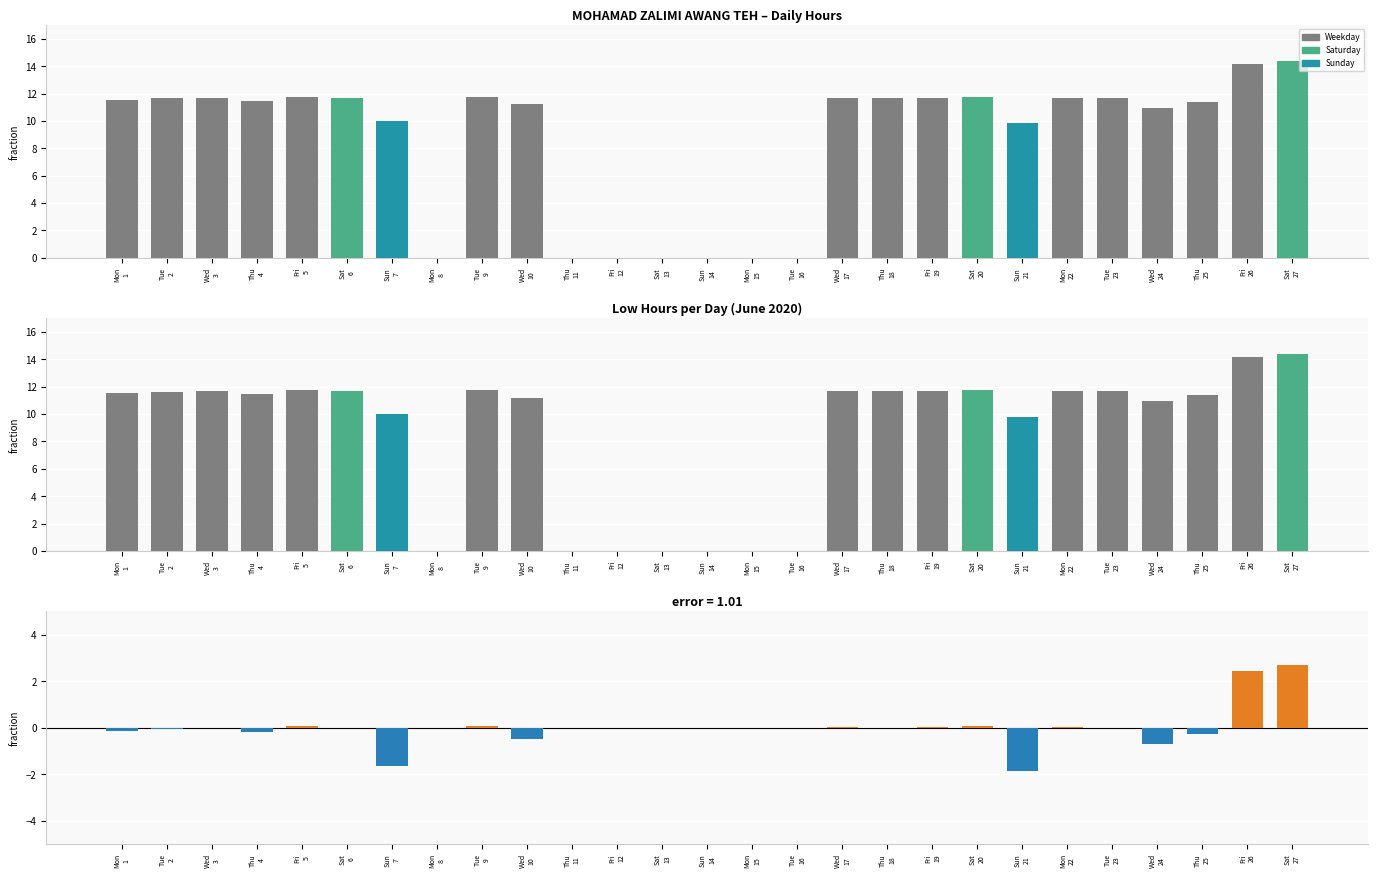

Reading left to right, extract all data points from this chart.

Low: Mon
1=11.6	Tue
2=11.7	Wed
3=11.7	Thu
4=11.5	Fri
5=11.8	Sat
6=11.7	Sun
7=10.0	Mon
8=0.0	Tue
9=11.8	Wed
10=11.2	Thu
11=0.0	Fri
12=0.0	Sat
13=0.0	Sun
14=0.0	Mon
15=0.0	Tue
16=0.0	Wed
17=11.7	Thu
18=11.7	Fri
19=11.7	Sat
20=11.8	Sun
21=9.8	Mon
22=11.7	Tue
23=11.7	Wed
24=11.0	Thu
25=11.4	Fri
26=14.1	Sat
27=14.4
Deviation: Mon
1=-0.1	Tue
2=-0.0	Wed
3=-0.0	Thu
4=-0.2	Fri
5=0.1	Sat
6=-0.0	Sun
7=-1.7	Mon
8=0.0	Tue
9=0.1	Wed
10=-0.5	Thu
11=0.0	Fri
12=0.0	Sat
13=0.0	Sun
14=0.0	Mon
15=0.0	Tue
16=0.0	Wed
17=0.0	Thu
18=-0.0	Fri
19=0.0	Sat
20=0.1	Sun
21=-1.9	Mon
22=0.0	Tue
23=-0.0	Wed
24=-0.7	Thu
25=-0.3	Fri
26=2.5	Sat
27=2.7